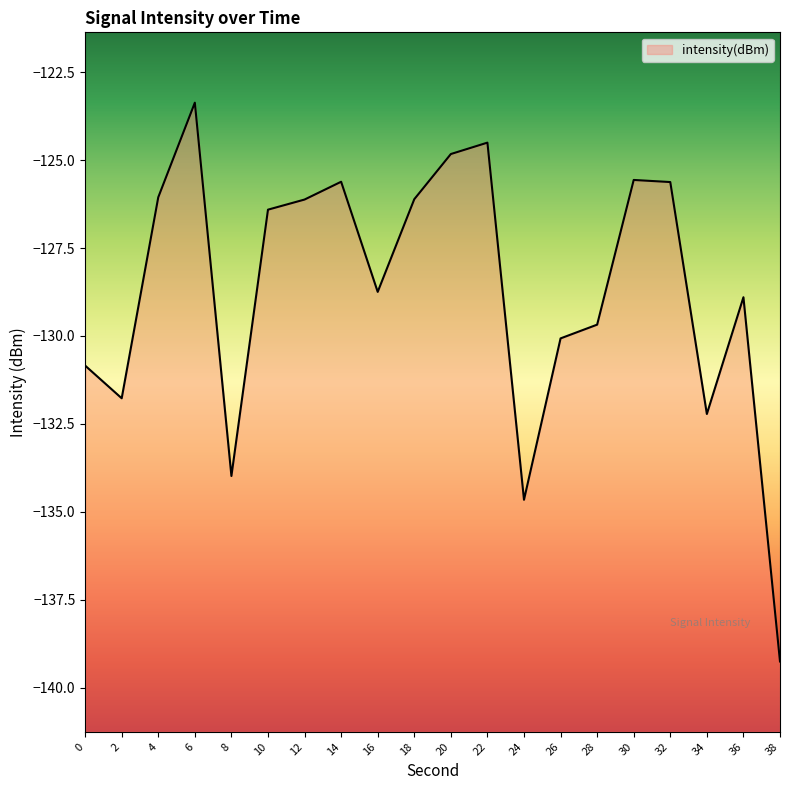

How many interior local valleys (lower than both neighbors) does the data have?

5